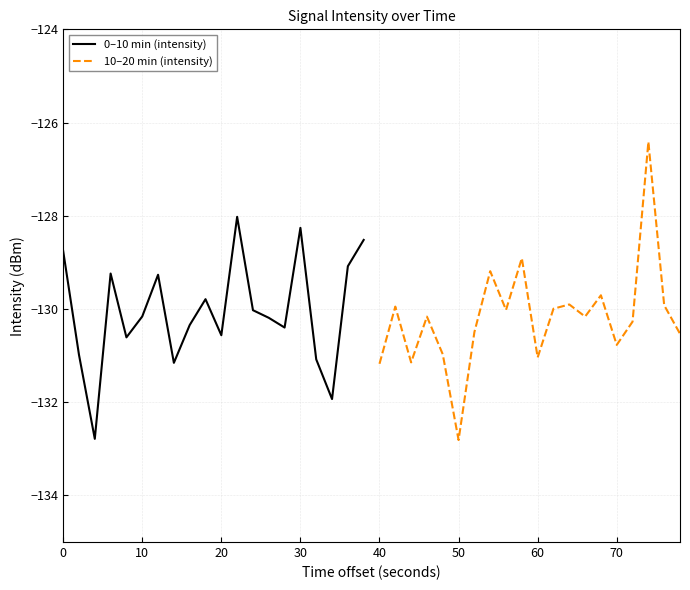

The value of 0–10 min (intensity) at 20 is -130.6. True or false?

True